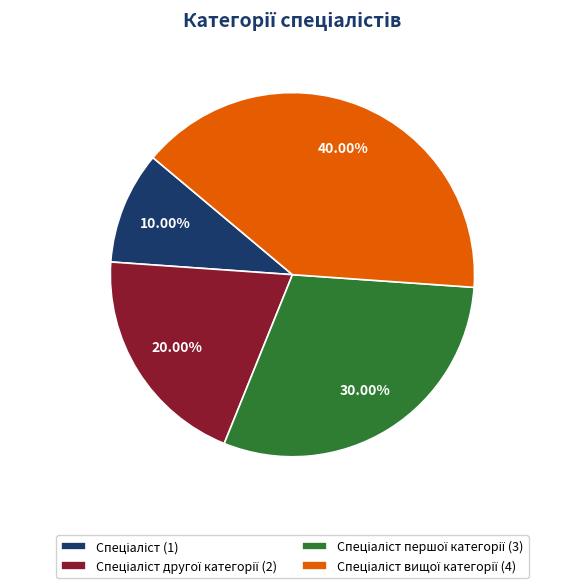

To the nearest percent, what is the difference between the largest and smallest slice percentages?

30%